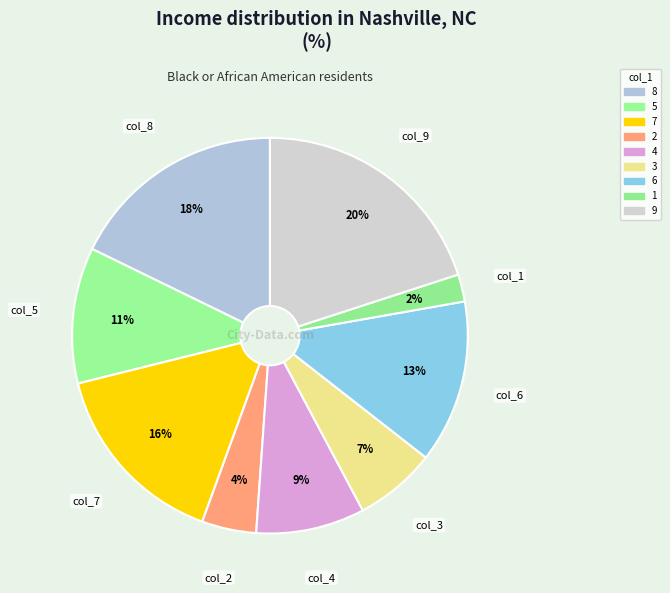

The 4 slice represents 9% of the pie. True or false?

True